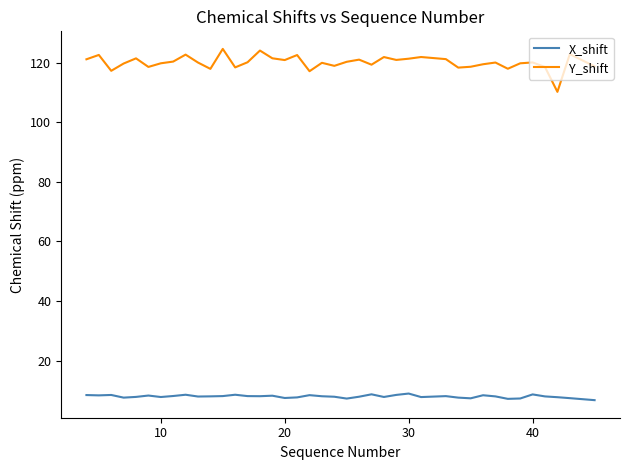

Which series has the largest total across all categories?

Y_shift